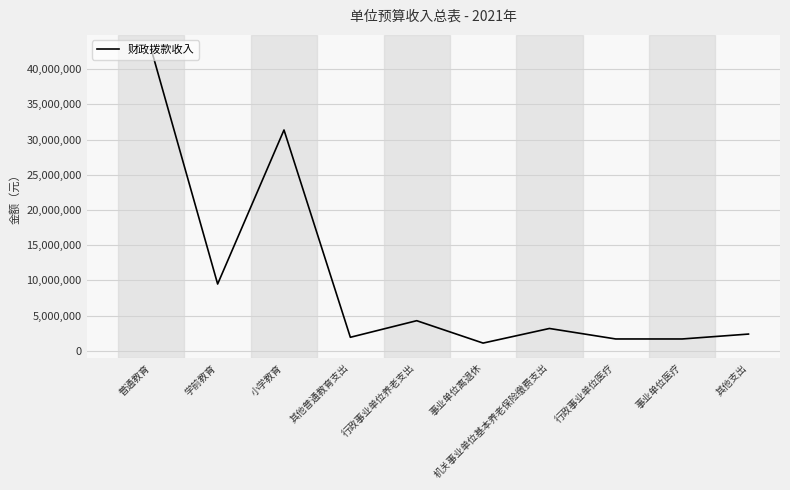

Which label corresponds to the largest value in the chart?

普通教育